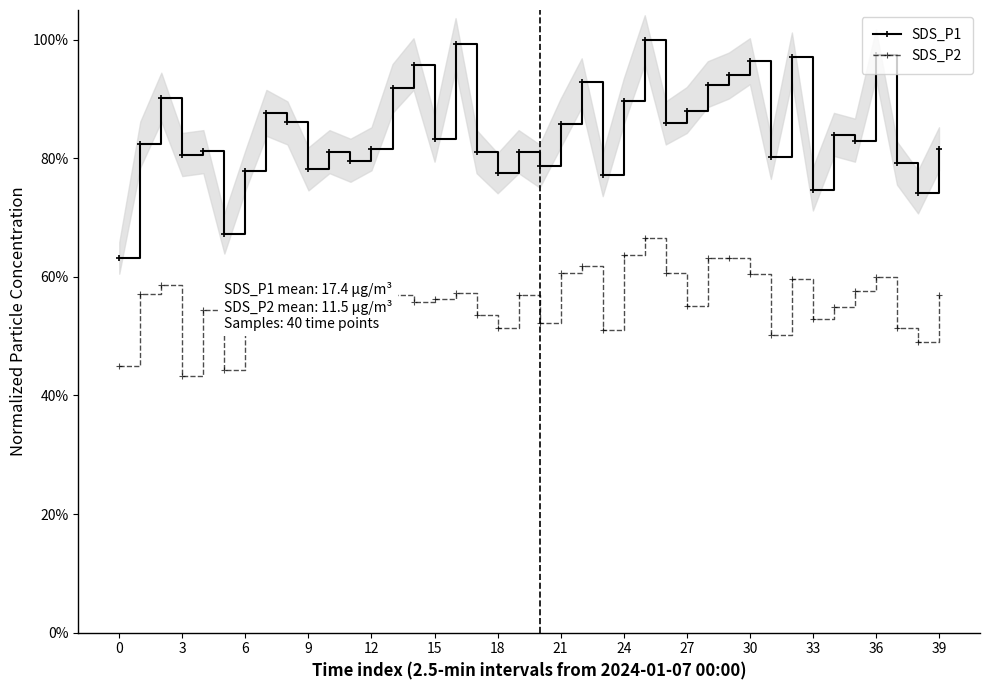

At how many categories does at least one series exceed 0?

40